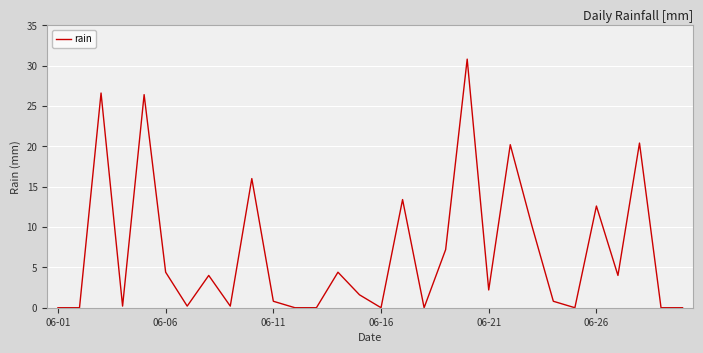

What is the greatest value displayed?

30.8